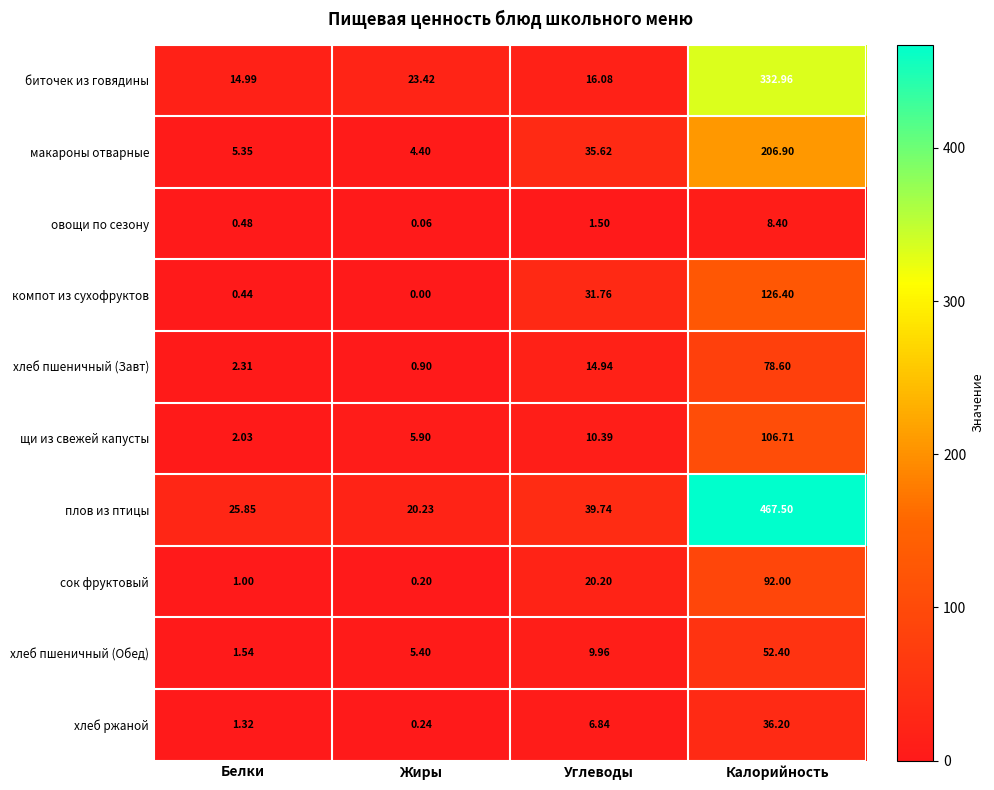

Which series has the largest total across all categories?

плов из птицы